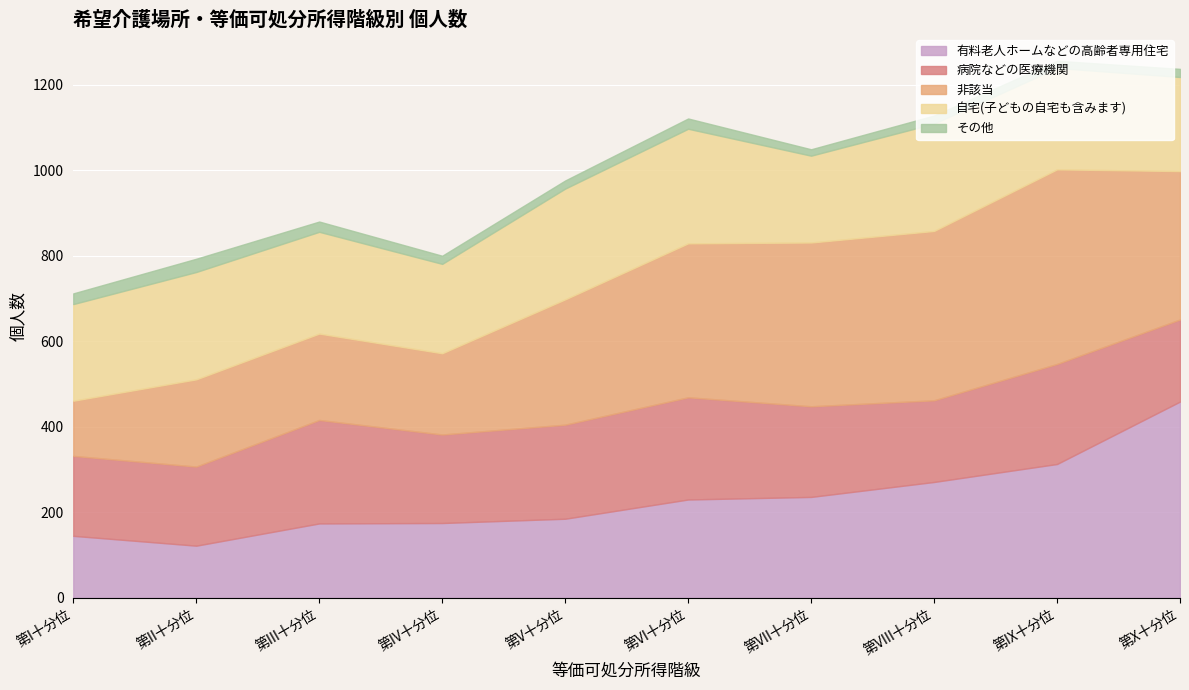

List the series in order of their peak value, highest first.

有料老人ホームなどの高齢者専用住宅, 非該当, 自宅(子どもの自宅も含みます), 病院などの医療機関, その他